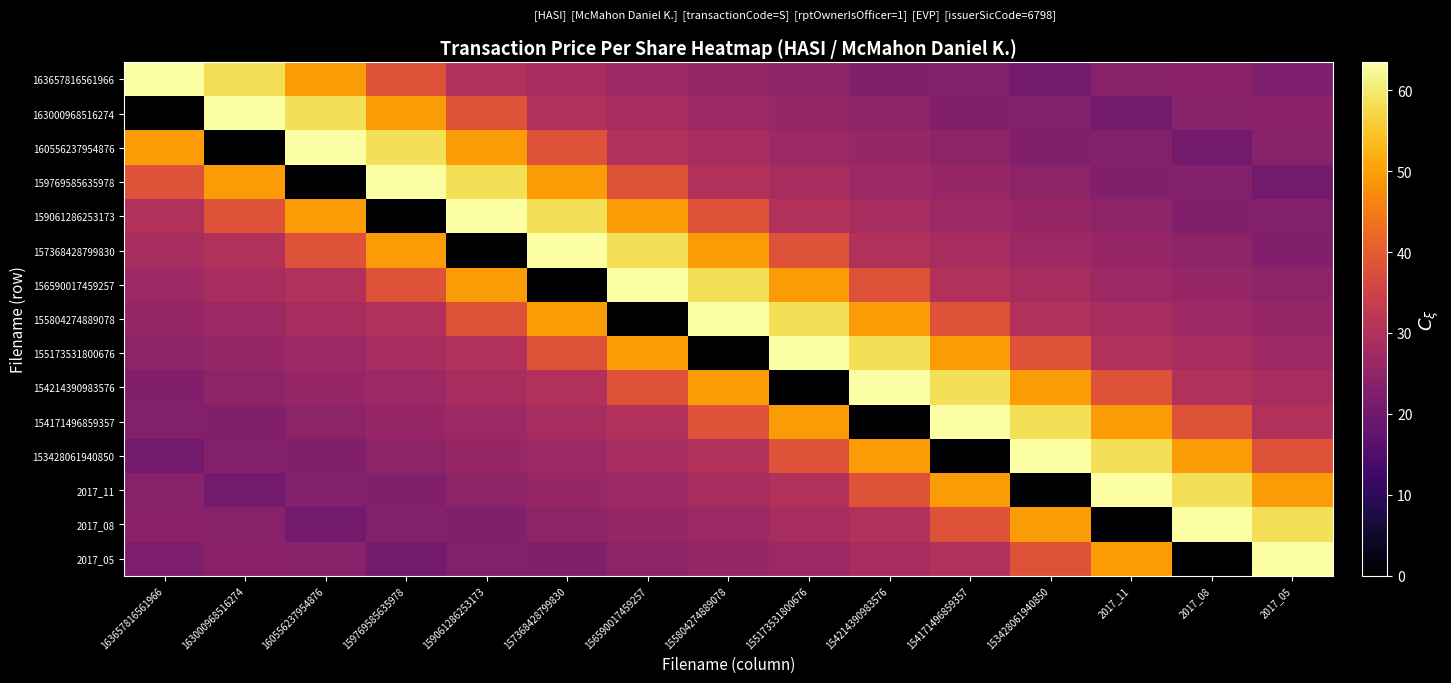

How many distinct data groups are displayed?

15